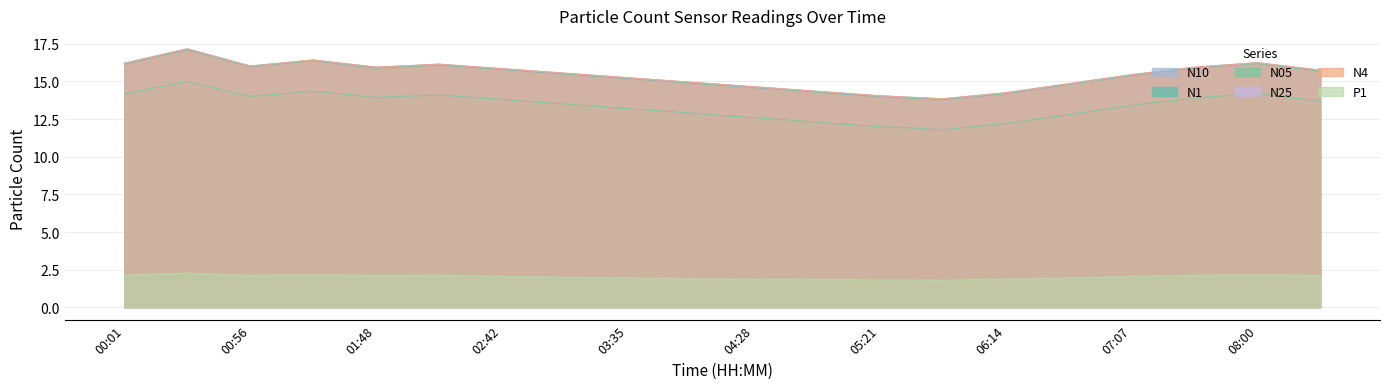

What is the value of the N25 point at the 5th from the left?

15.9